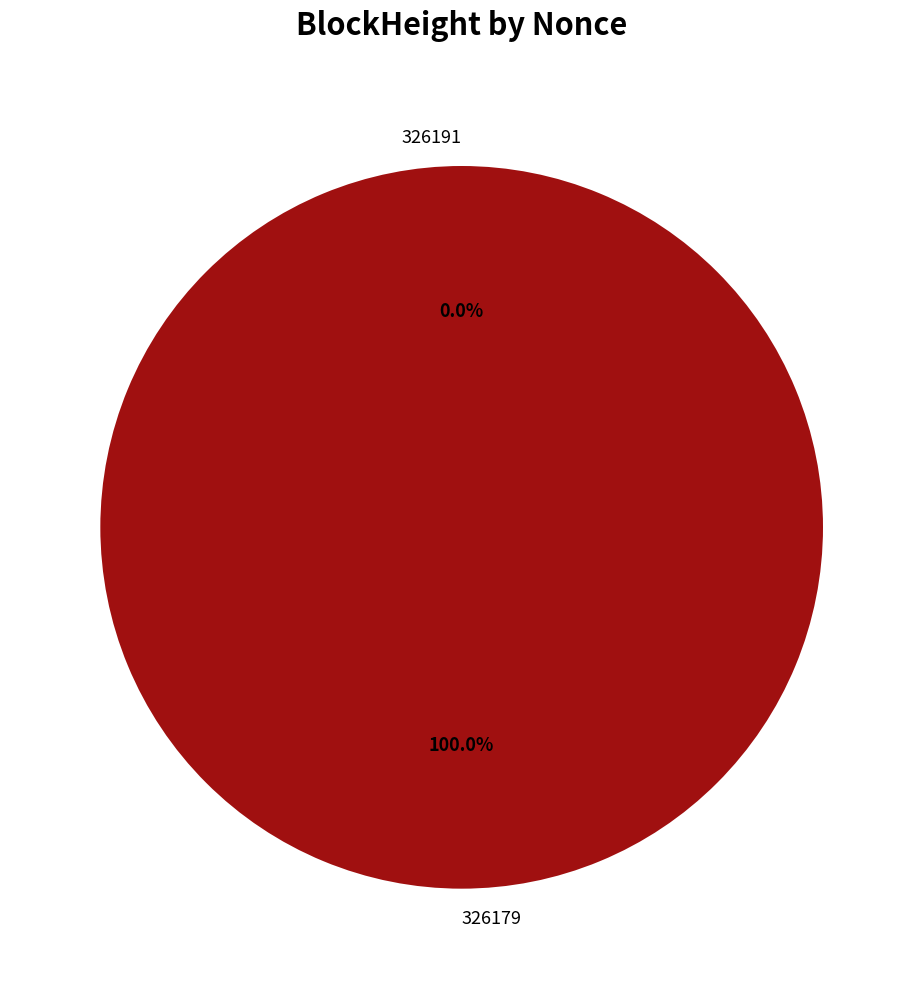

To the nearest percent, what portion does 326179 represent?

100%